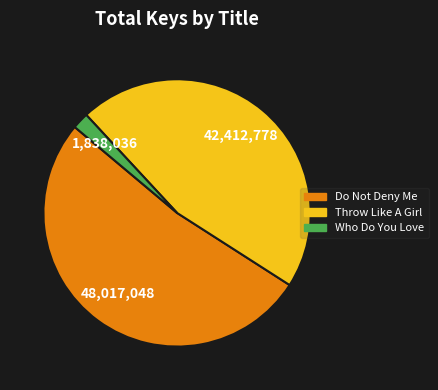

How many slices are in this pie chart?

3